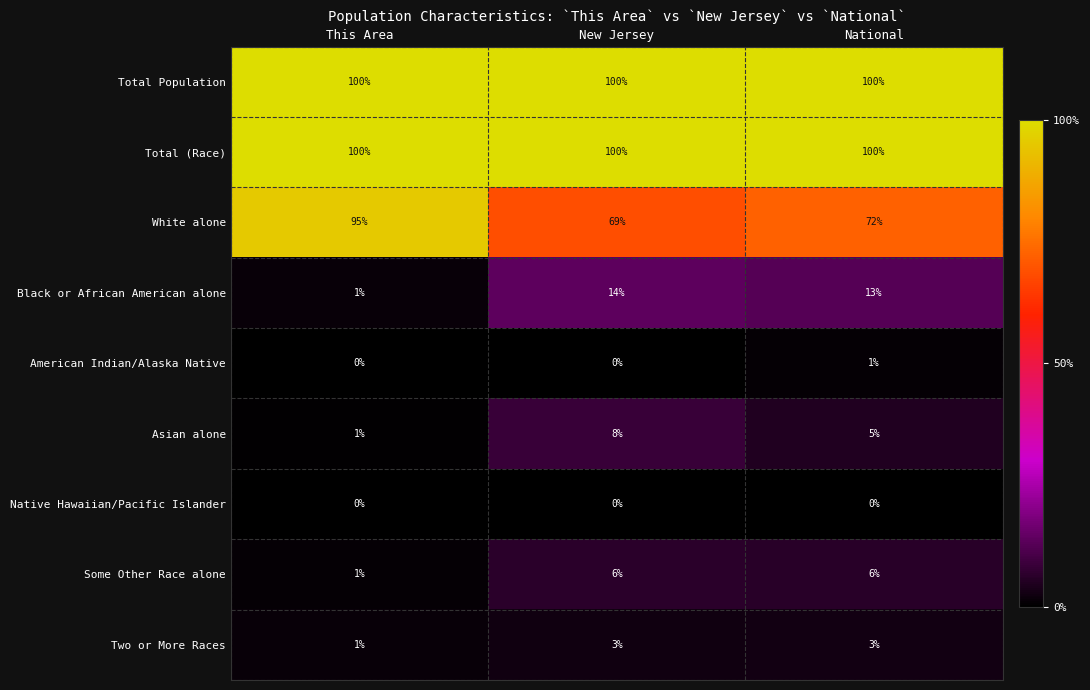

At how many categories does at least one series exceed 0?

3